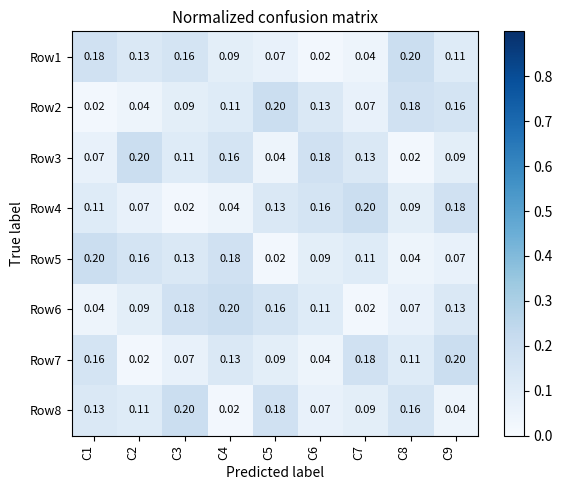

Which series has the largest total across all categories?

Row1